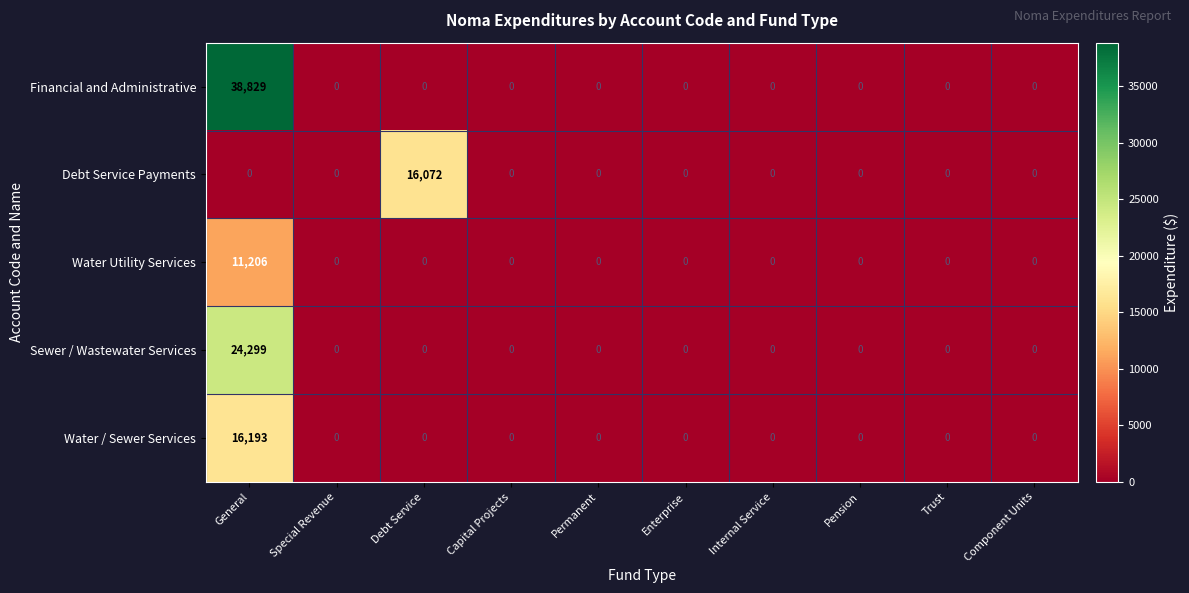

What is the difference between the maximum and second lowest values in the Sewer / Wastewater Services series?

24299